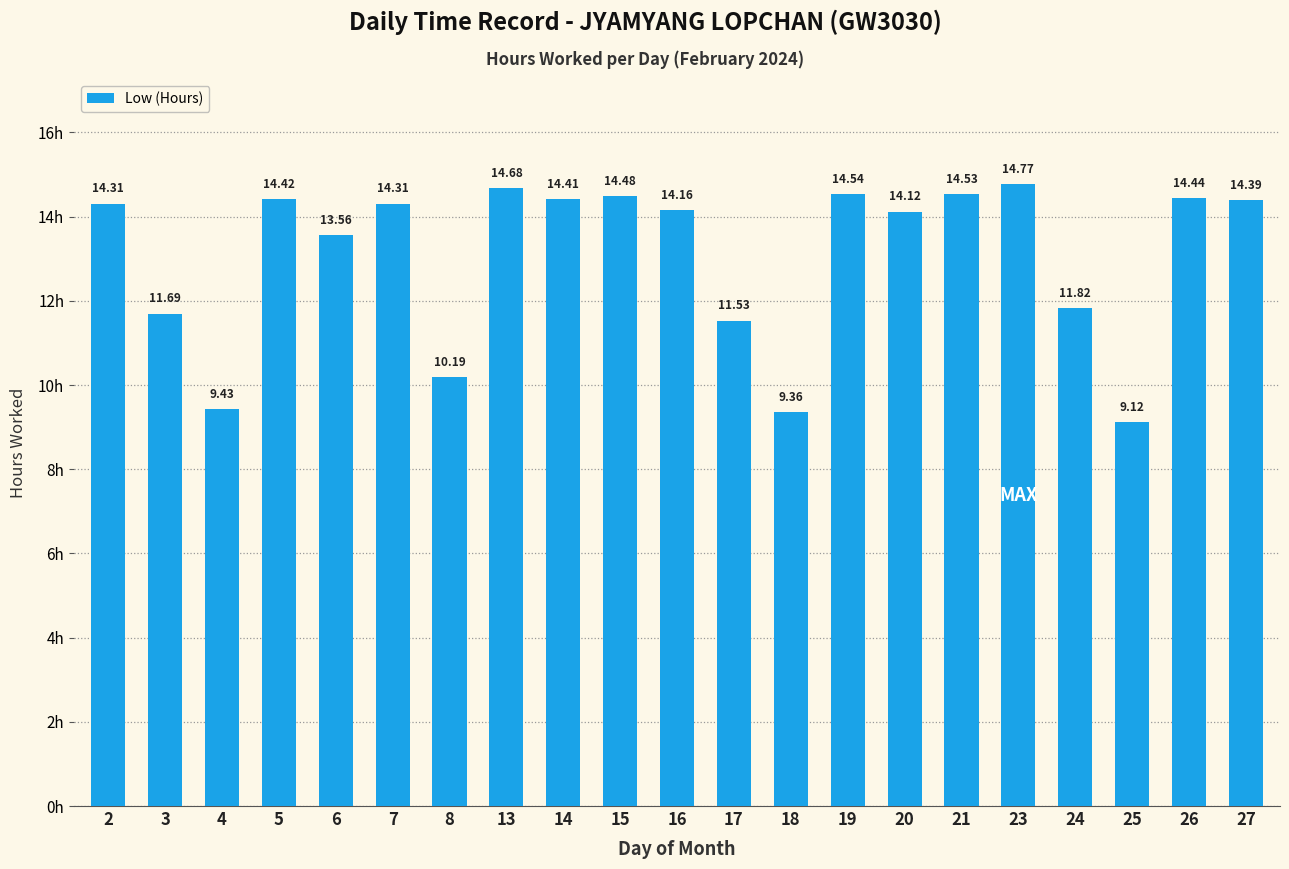

What is the value of the 8th bar from the left?

14.7